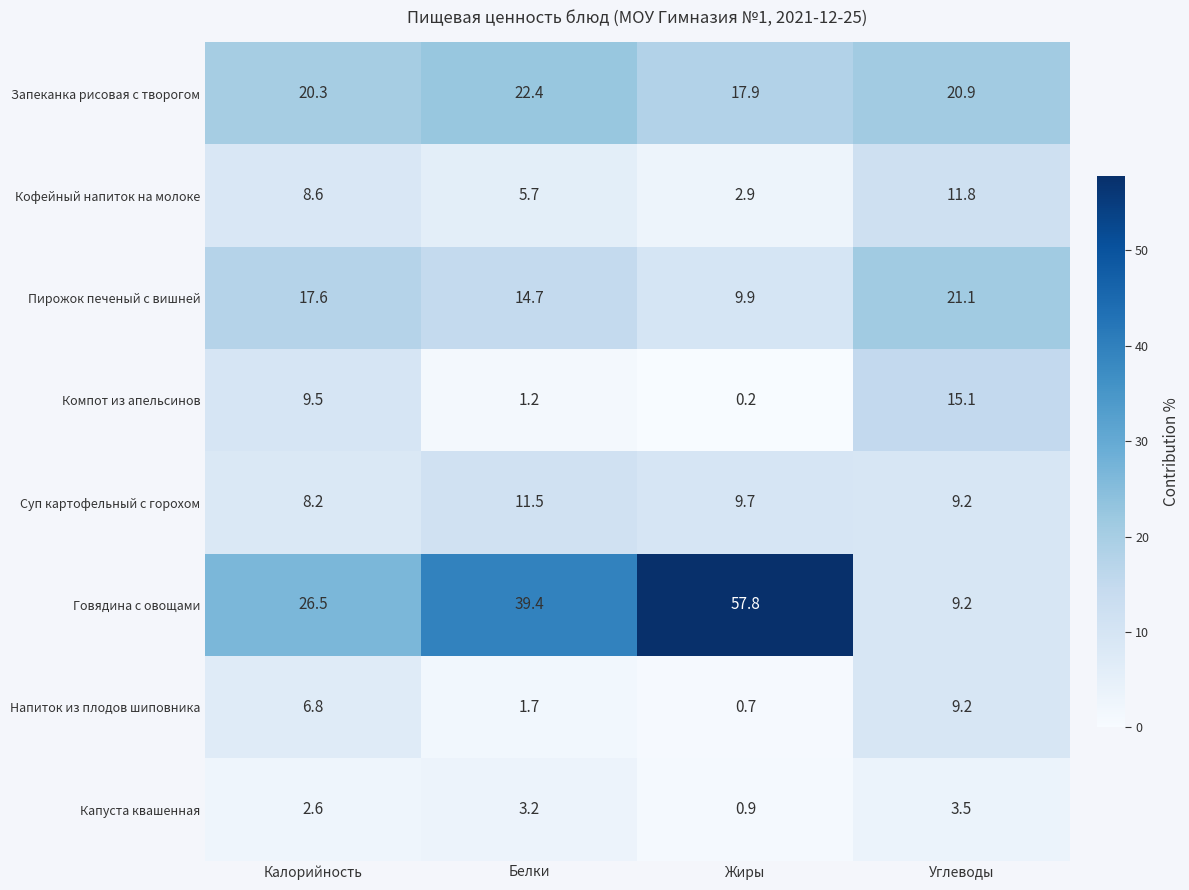

What is the sum of all Напиток из плодов шиповника values?

18.4